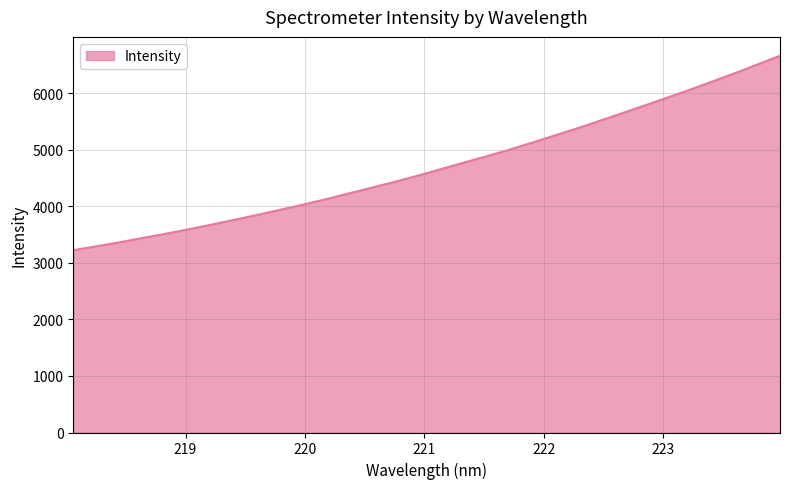

What is the difference between the maximum and minimum values?

3438.7